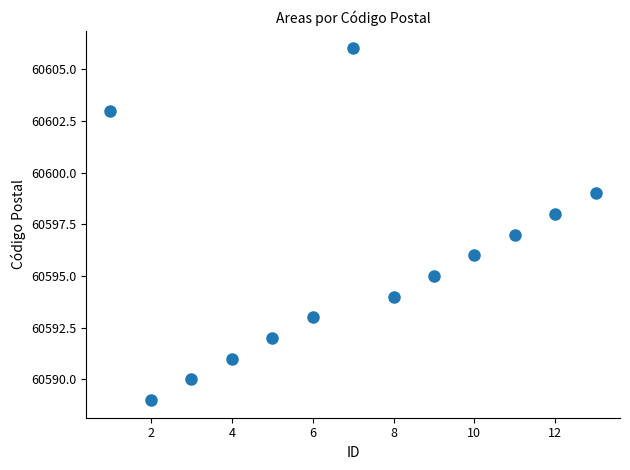

What is the range of X values (max minus min)?

12